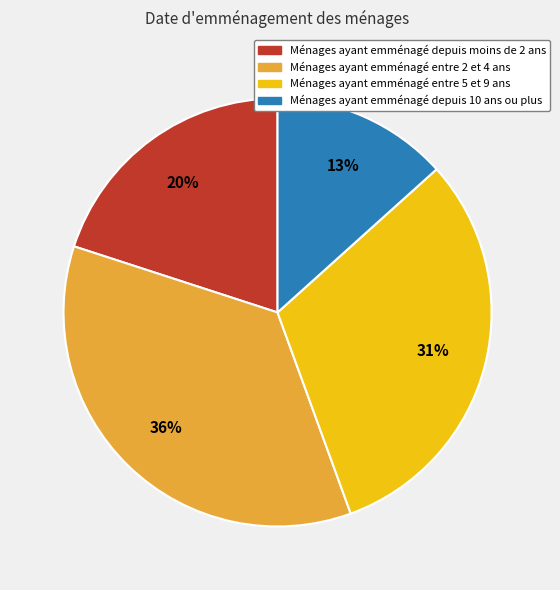

To the nearest percent, what is the average slice percentage?

25%